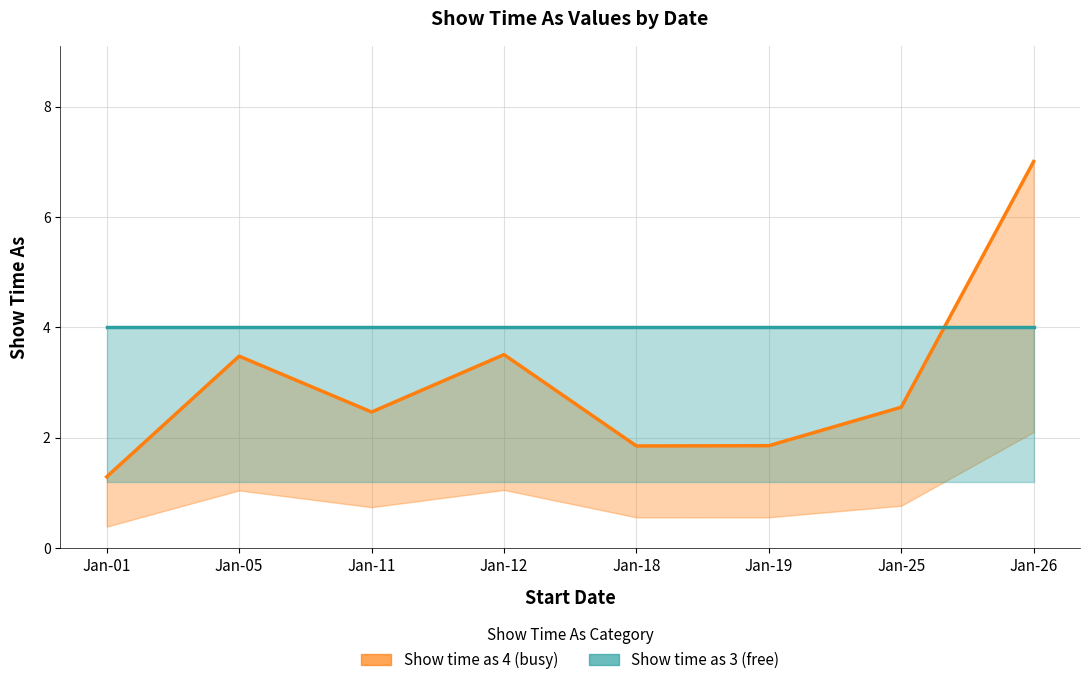

Between Jan-05 and Jan-19, which series saw the biggest shift?

Show time as 4 (busy)